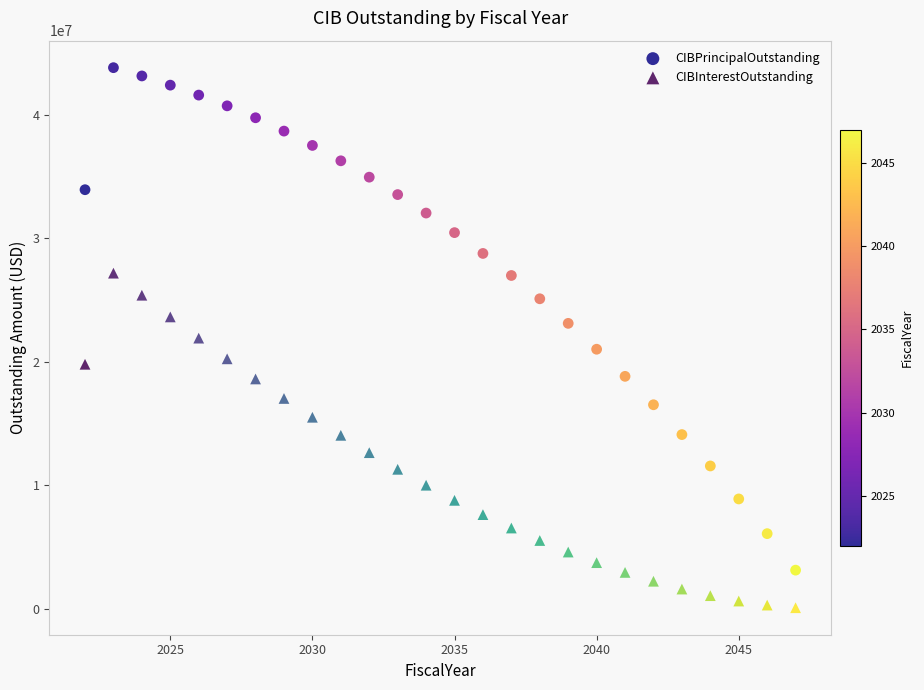

Which series has the largest Y range (max minus min)?

CIBPrincipalOutstanding